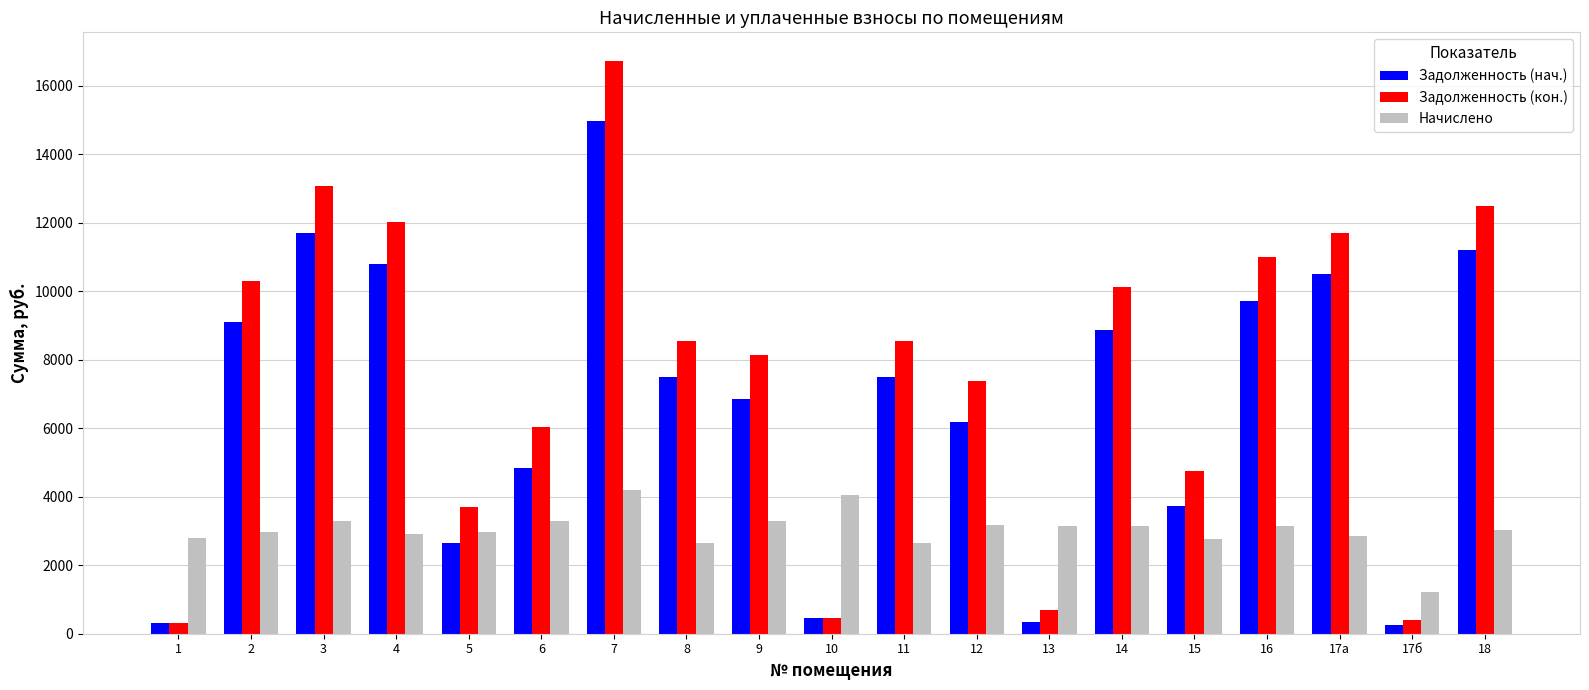

What is the spread (max minus min) of values at 6?

2756.8